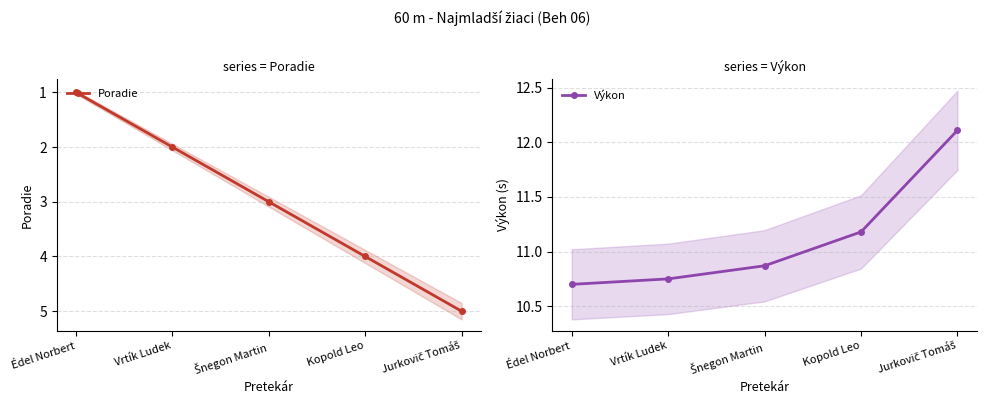

At which label does Poradie reach its minimum?

Édel Norbert